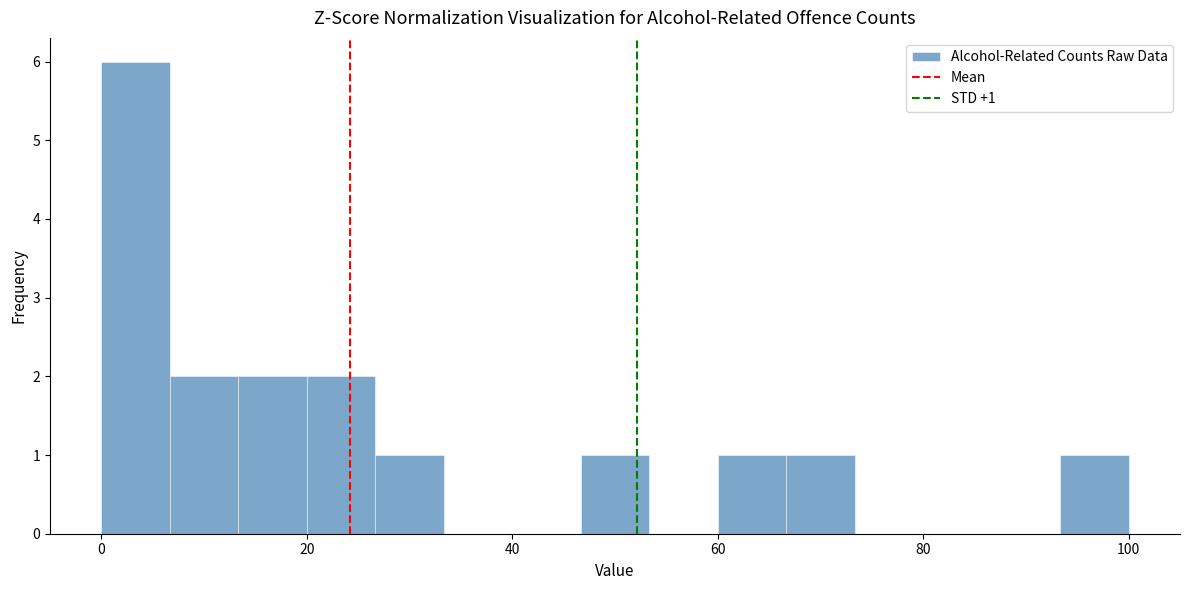

Around what value on the x-axis is the tallest bar? Give the approximate position of its centre, as read against the axis.

4